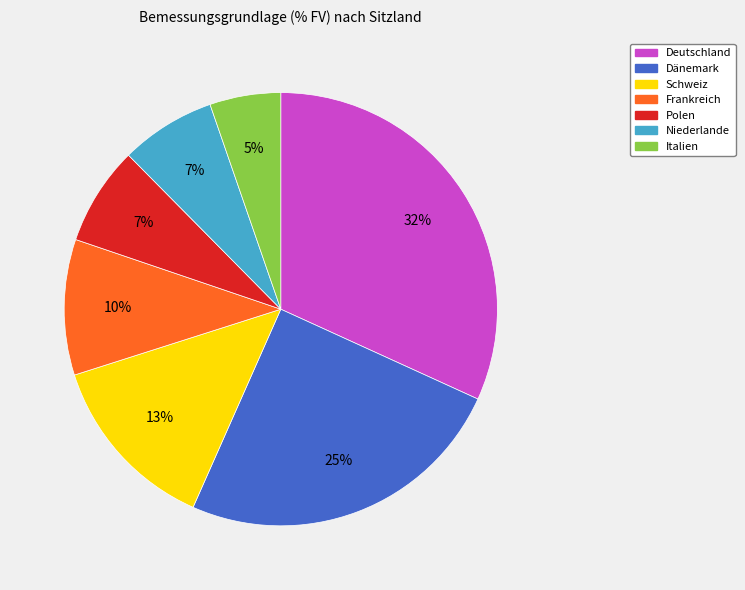

To the nearest percent, what portion does Dänemark represent?

25%